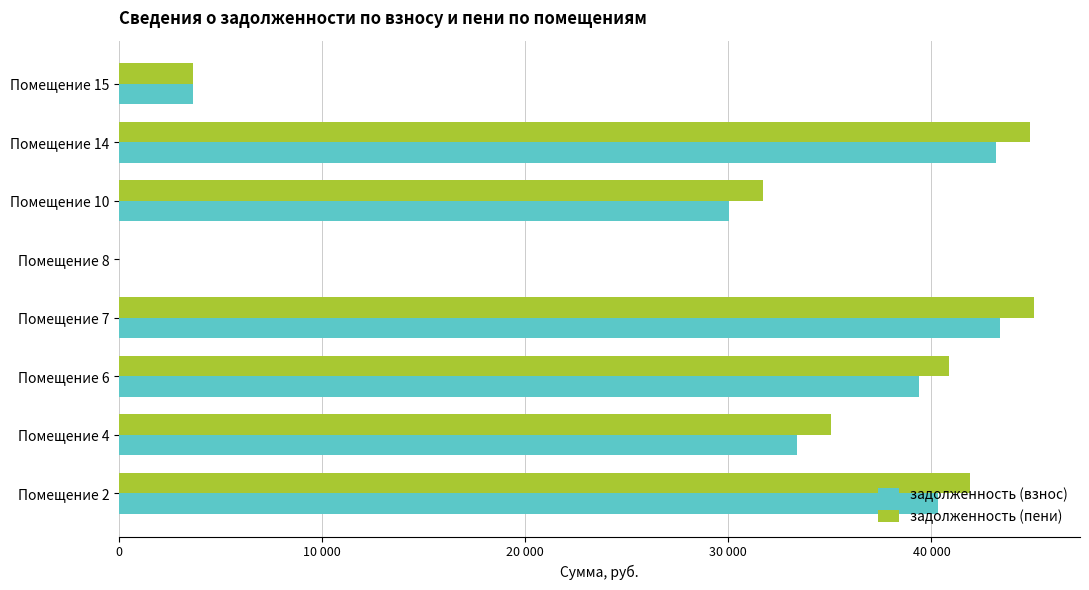

What are all the series names shown in the legend?

задолженность (взнос), задолженность (пени)